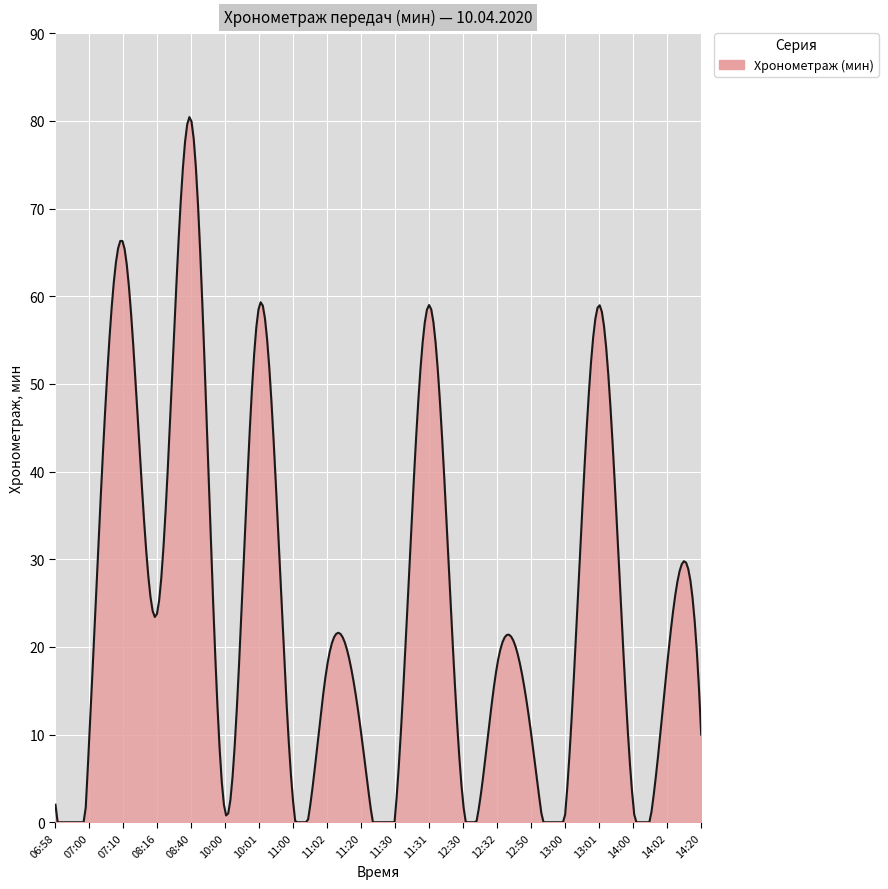

What is the difference between the maximum and minimum values?

80.4